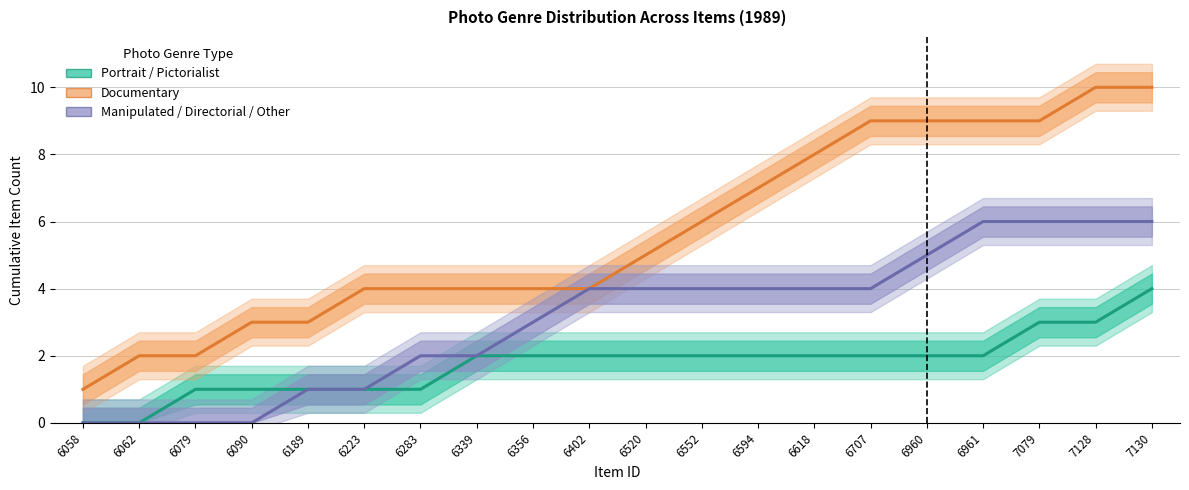

How many data points in Portrait / Pictorialist are less than 2?

7